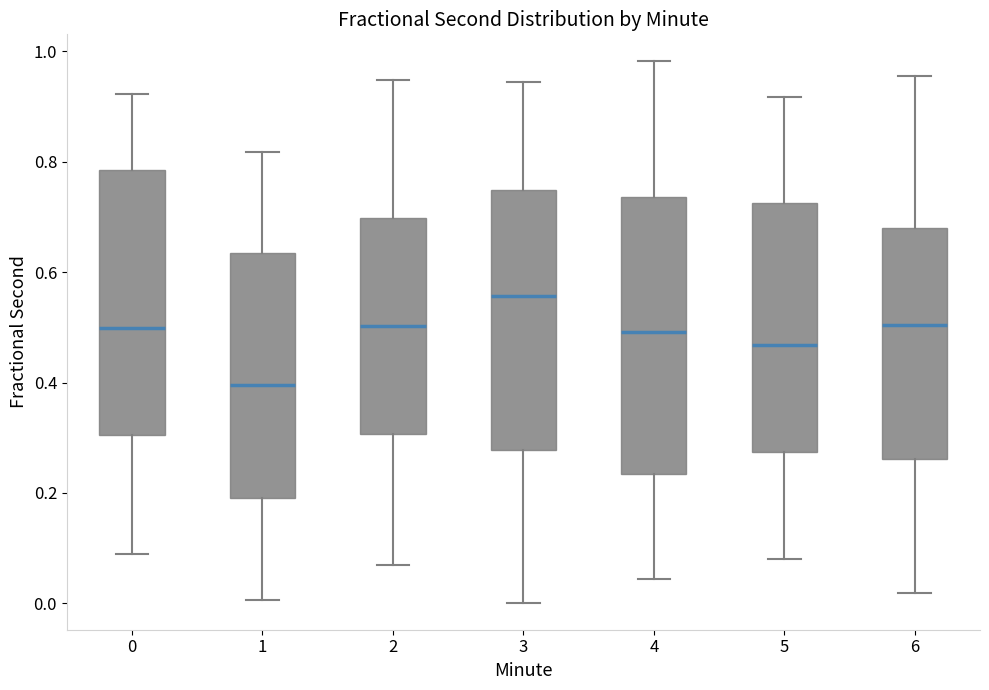

Reading left to right, read every box against the y-axis: the position of its median line, the range the box covers, and the ends of its whiskers. The values are not printed on the chart, so give them approximately, as read against the axis.

0: median 0.50, box 0.30 to 0.78, whiskers 0.10 to 0.92
1: median 0.40, box 0.20 to 0.64, whiskers 0.00 to 0.82
2: median 0.50, box 0.30 to 0.70, whiskers 0.06 to 0.94
3: median 0.56, box 0.28 to 0.74, whiskers 0.00 to 0.94
4: median 0.50, box 0.24 to 0.74, whiskers 0.04 to 0.98
5: median 0.46, box 0.28 to 0.72, whiskers 0.08 to 0.92
6: median 0.50, box 0.26 to 0.68, whiskers 0.02 to 0.96